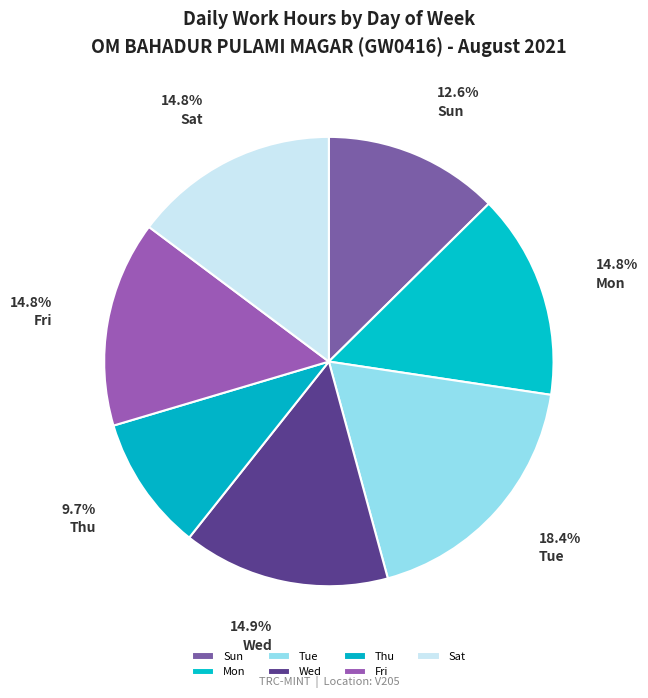

Combined, what portion of the pie is Sat and Wed?

29.7%